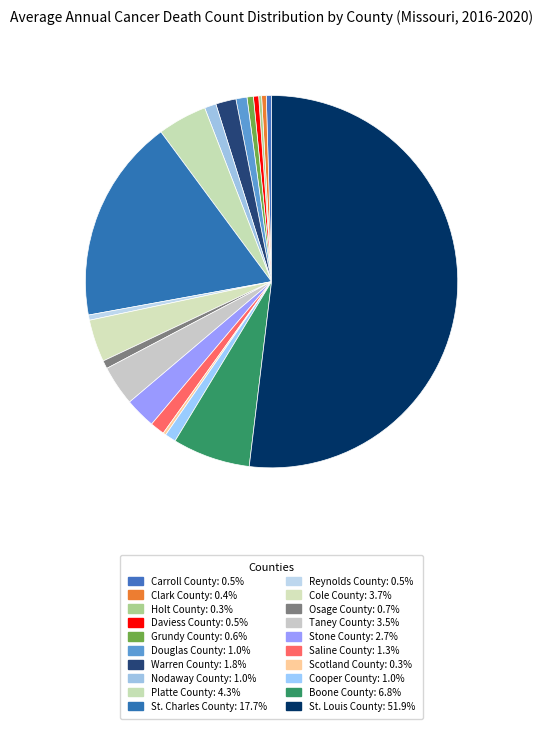

The Cooper County slice represents 1% of the pie. True or false?

True